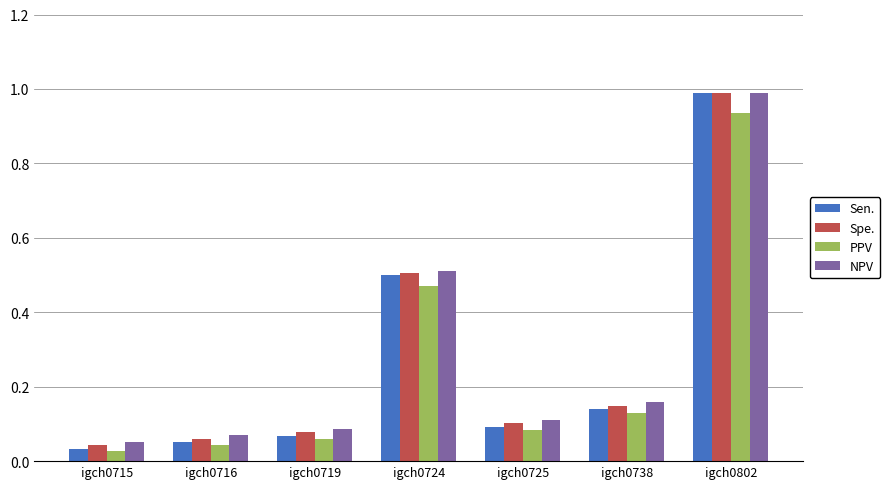

What is the sum of the NPV values at igch0802 and igch0716?

1.1